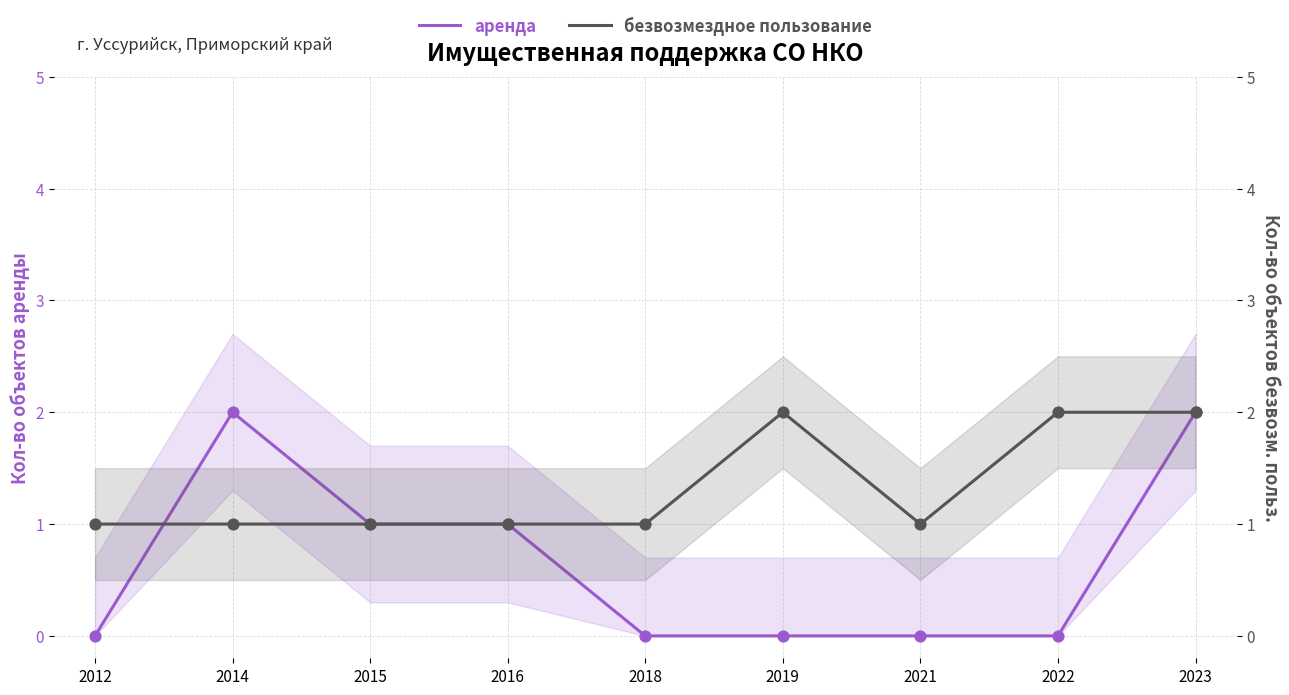

At which category is the sum across all series the highest?

2023